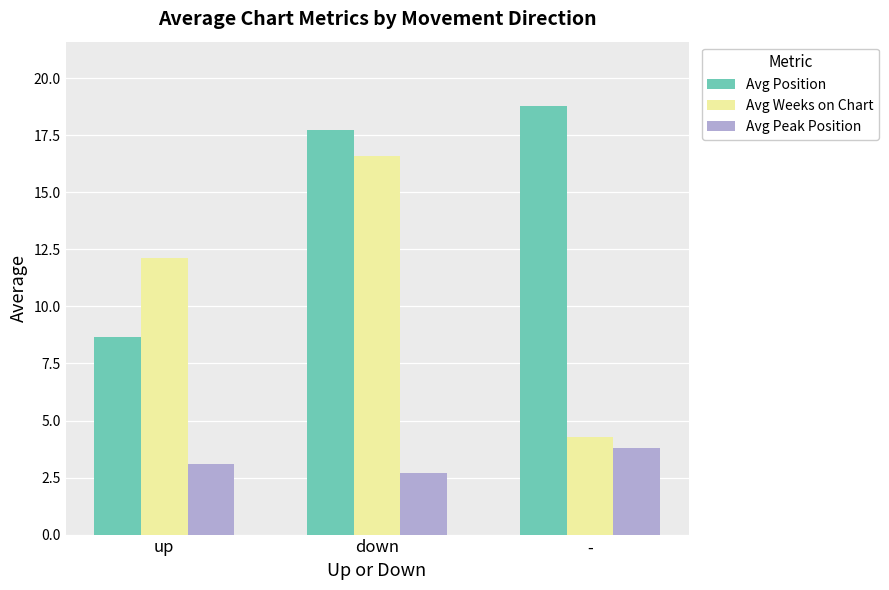

Which series has the largest total across all categories?

Avg Position